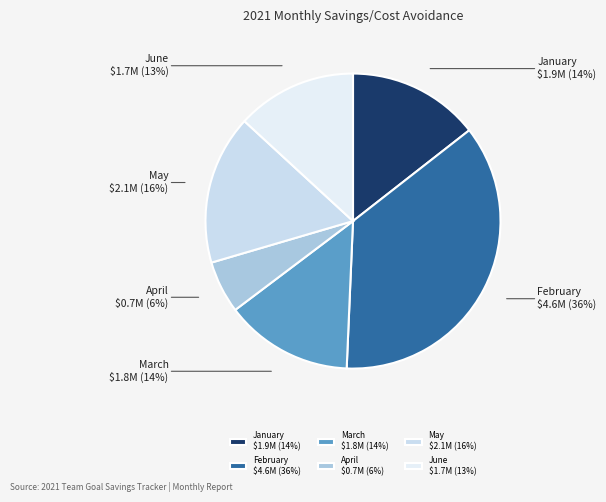

To the nearest percent, what portion does January $1.9M (14%) represent?

14%